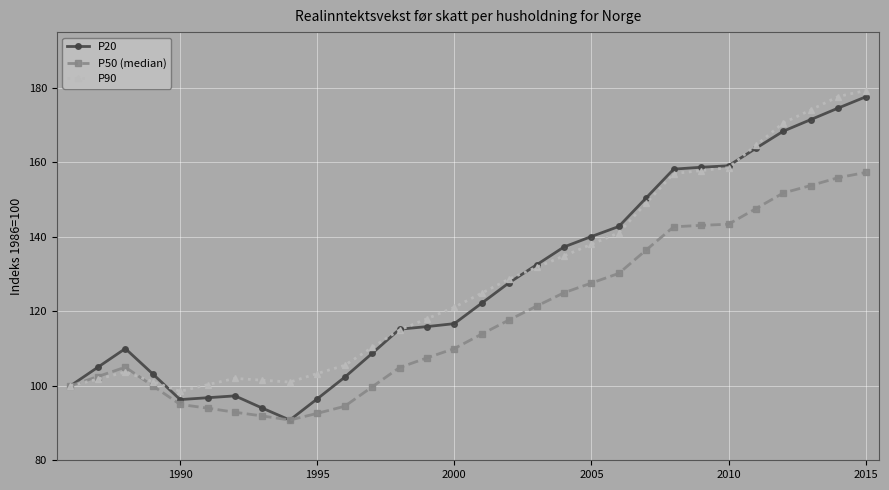

True or false: P90 has more than 1 interior local peaks.

True